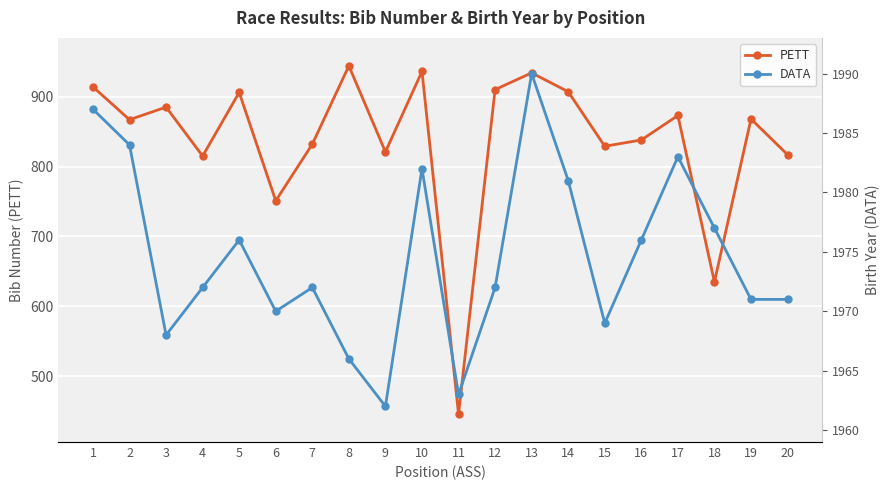

At which category does the chart reach its minimum across all series?

11